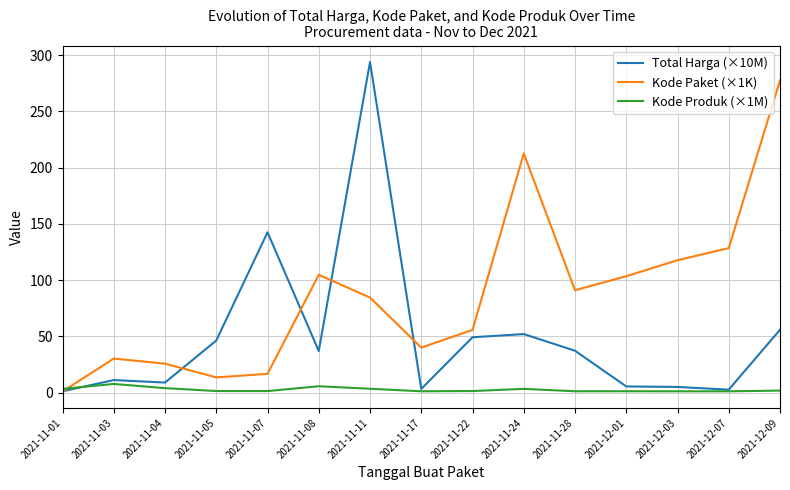

What is the maximum value shown in the chart?

293.9